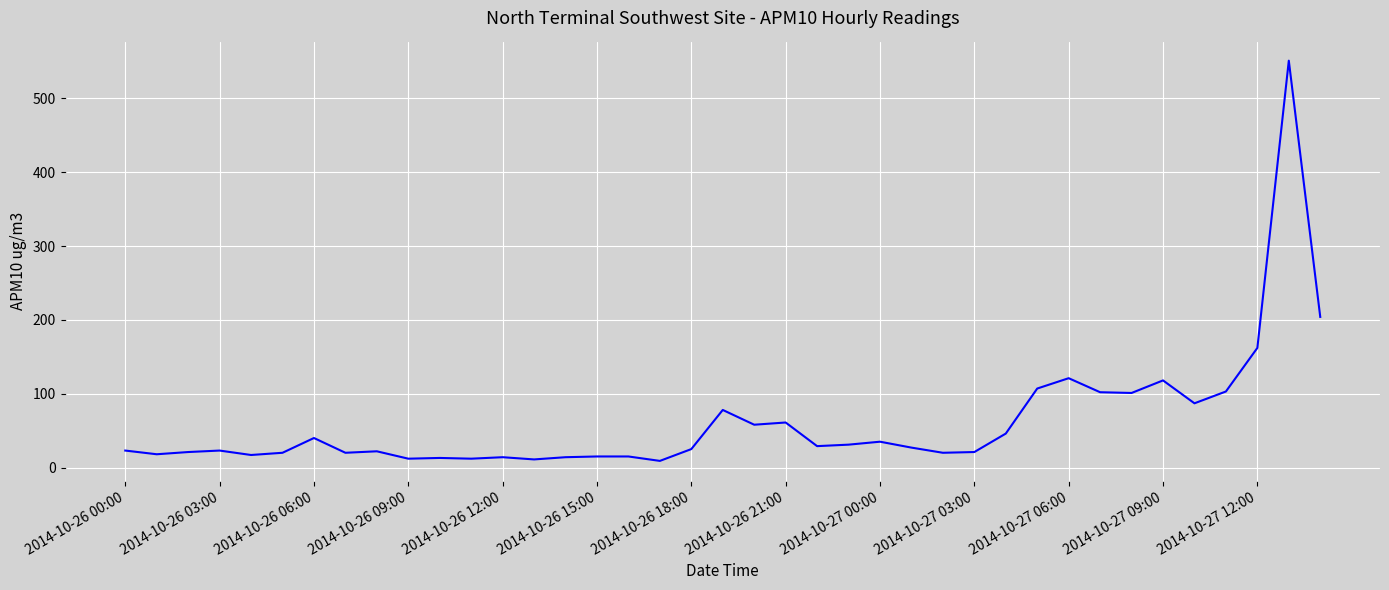

What is the difference between the maximum and minimum values?

542